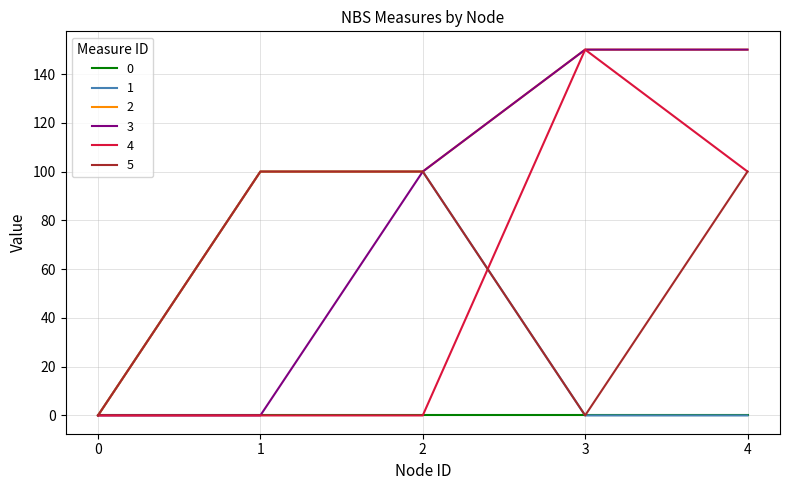

At which category is the sum across all series the highest?

4